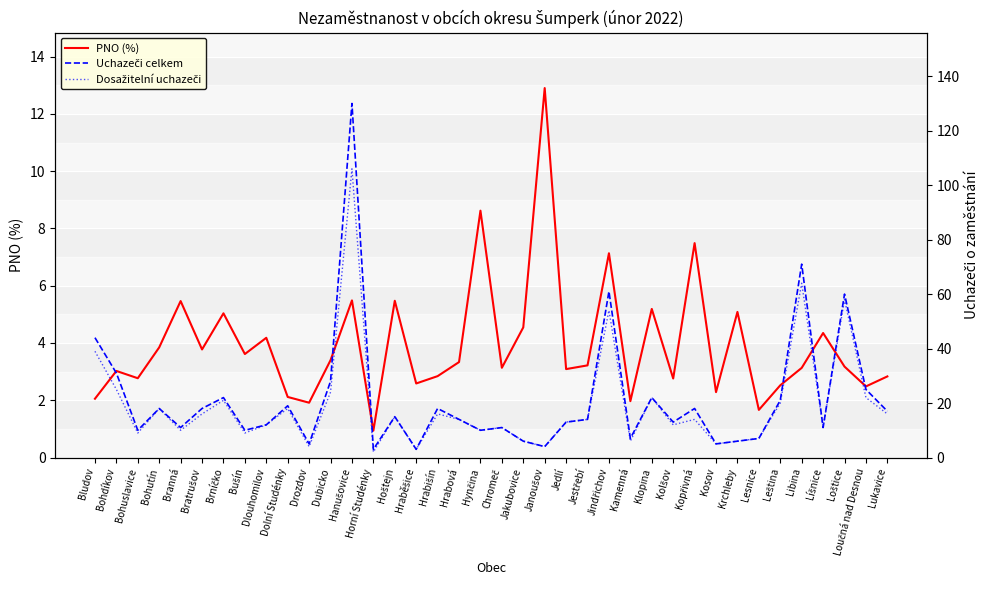

The PNO (%) series shows 4.1 at Bohdíkov. True or false?

False